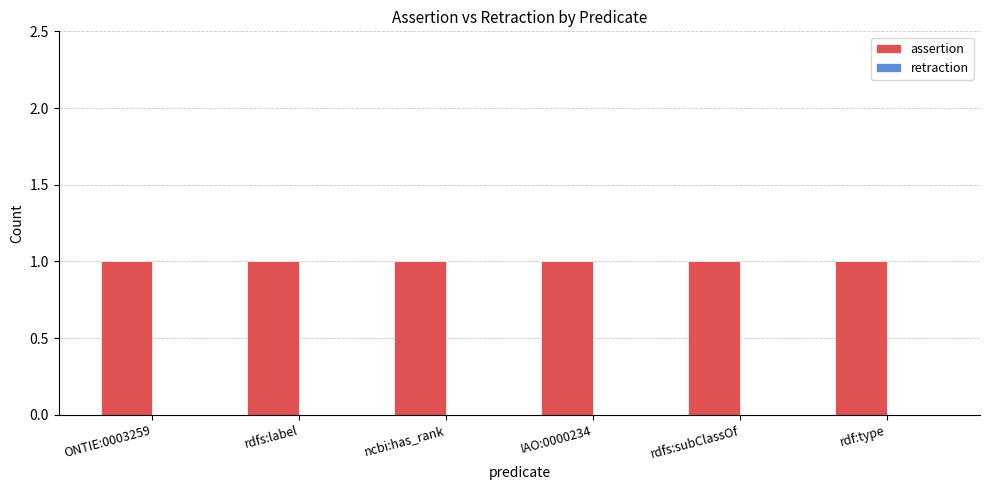

Is the value of retraction at ncbi:has_rank greater than the value of assertion at ncbi:has_rank?

No